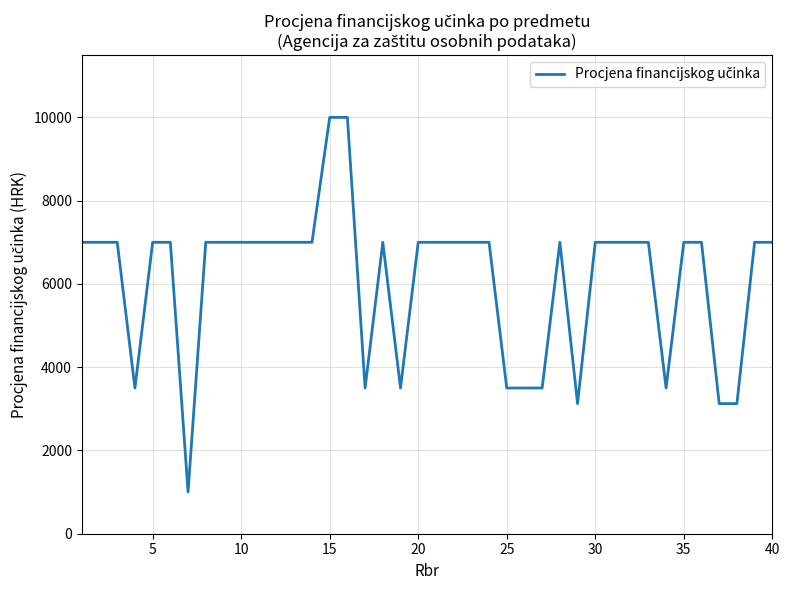

What is the maximum value shown in the chart?

10000